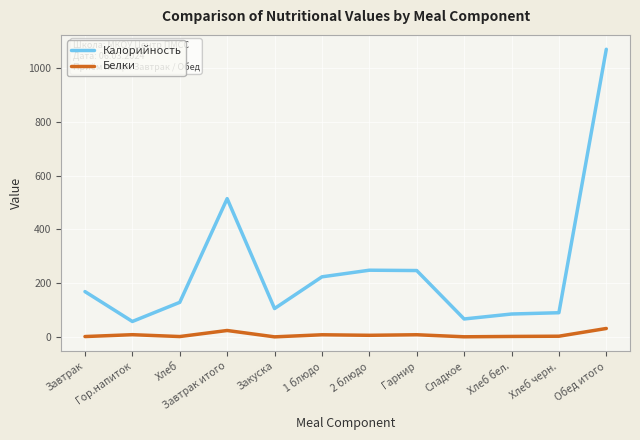

What is the maximum value for Калорийность?

1069.0